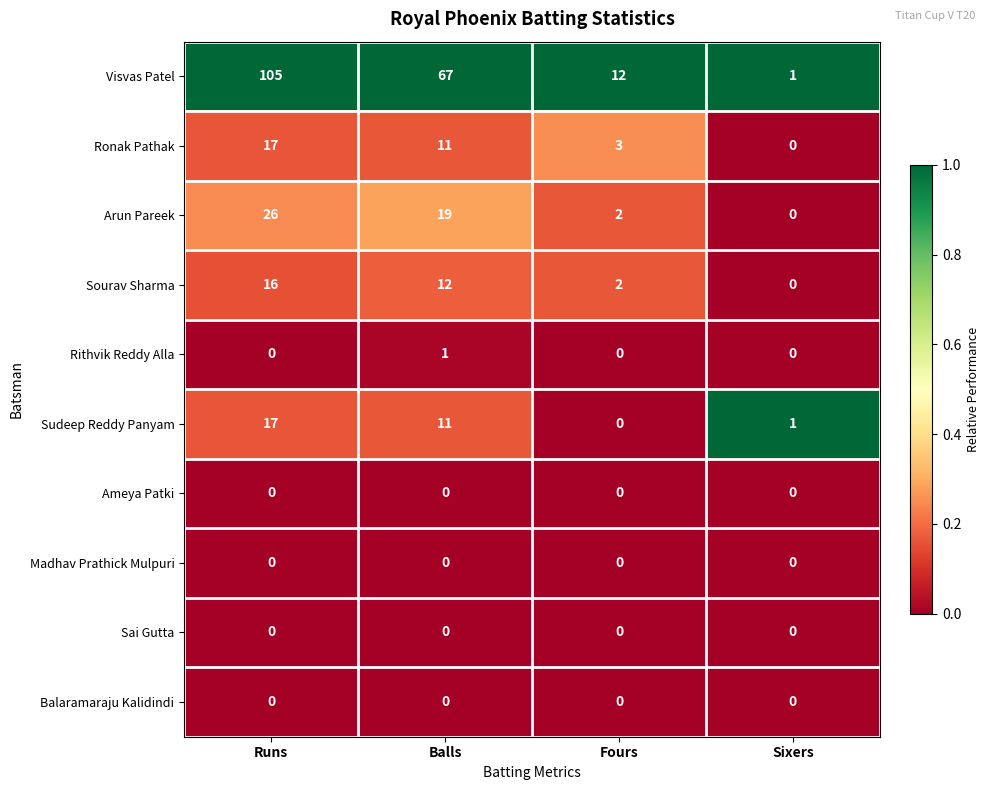

Between Runs and Balls, which series saw the biggest shift?

Visvas Patel